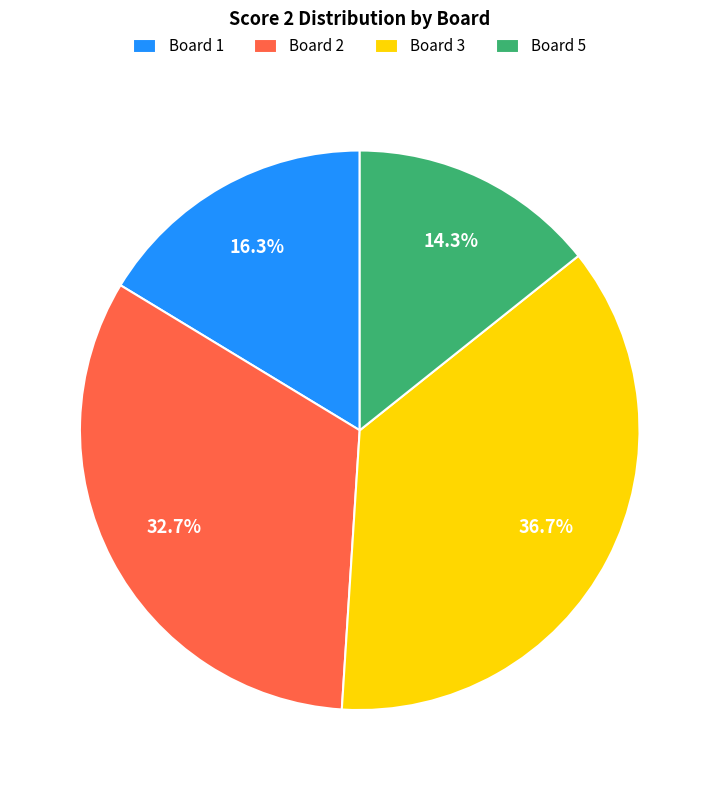

Between Board 2 and Board 3, which is larger?

Board 3